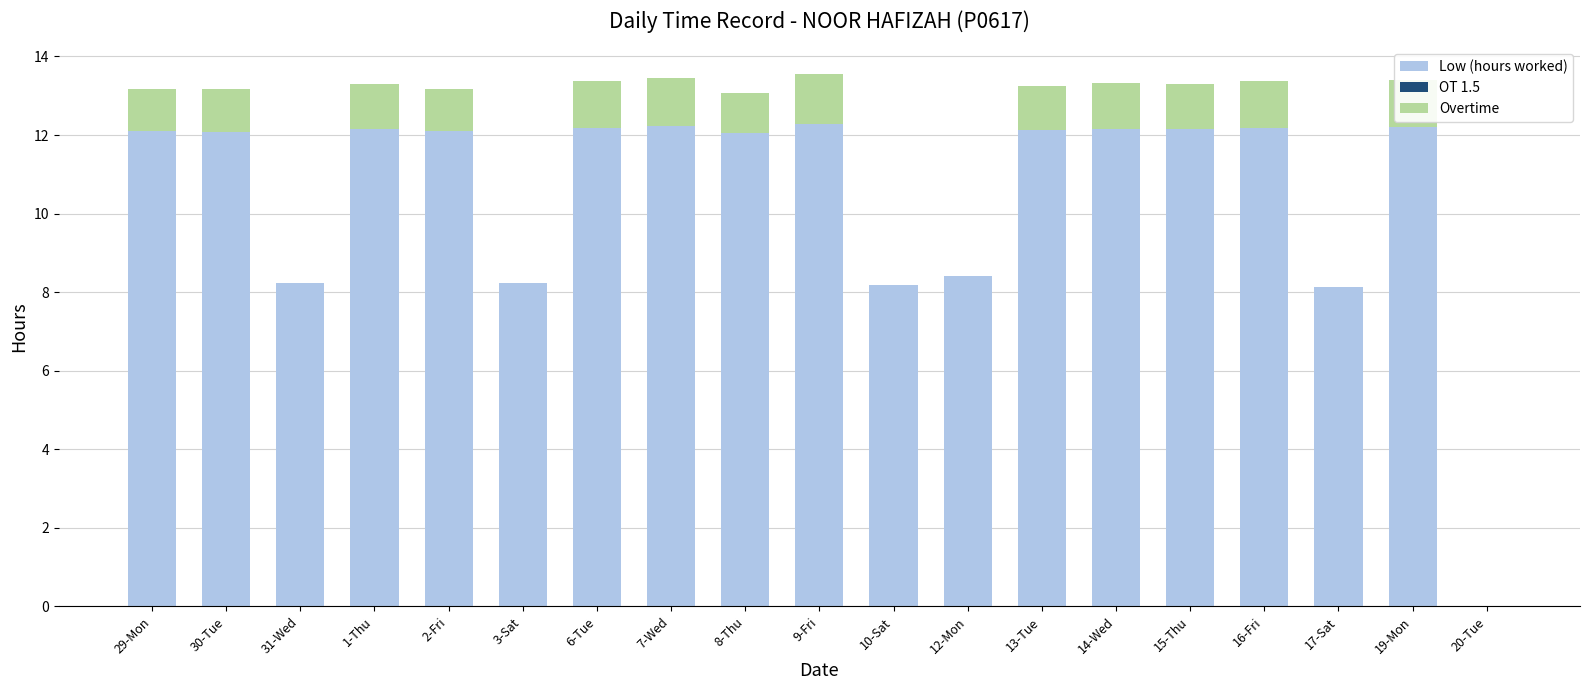

What is the total value across all series at 14-Wed?

13.3